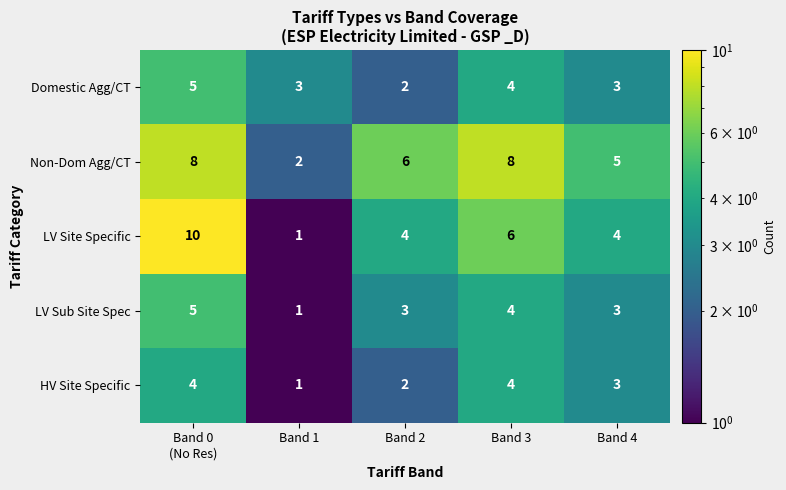

How many values in the LV Sub Site Spec series are below 3?

1